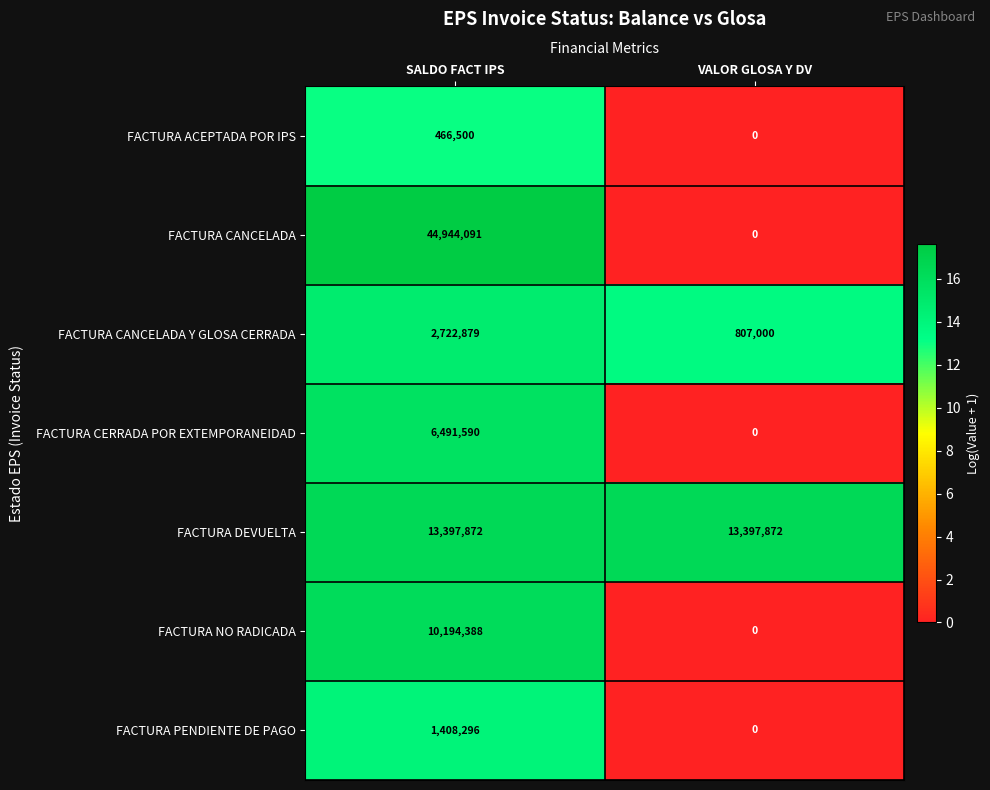

Which series has the largest range (max minus min)?

FACTURA CANCELADA